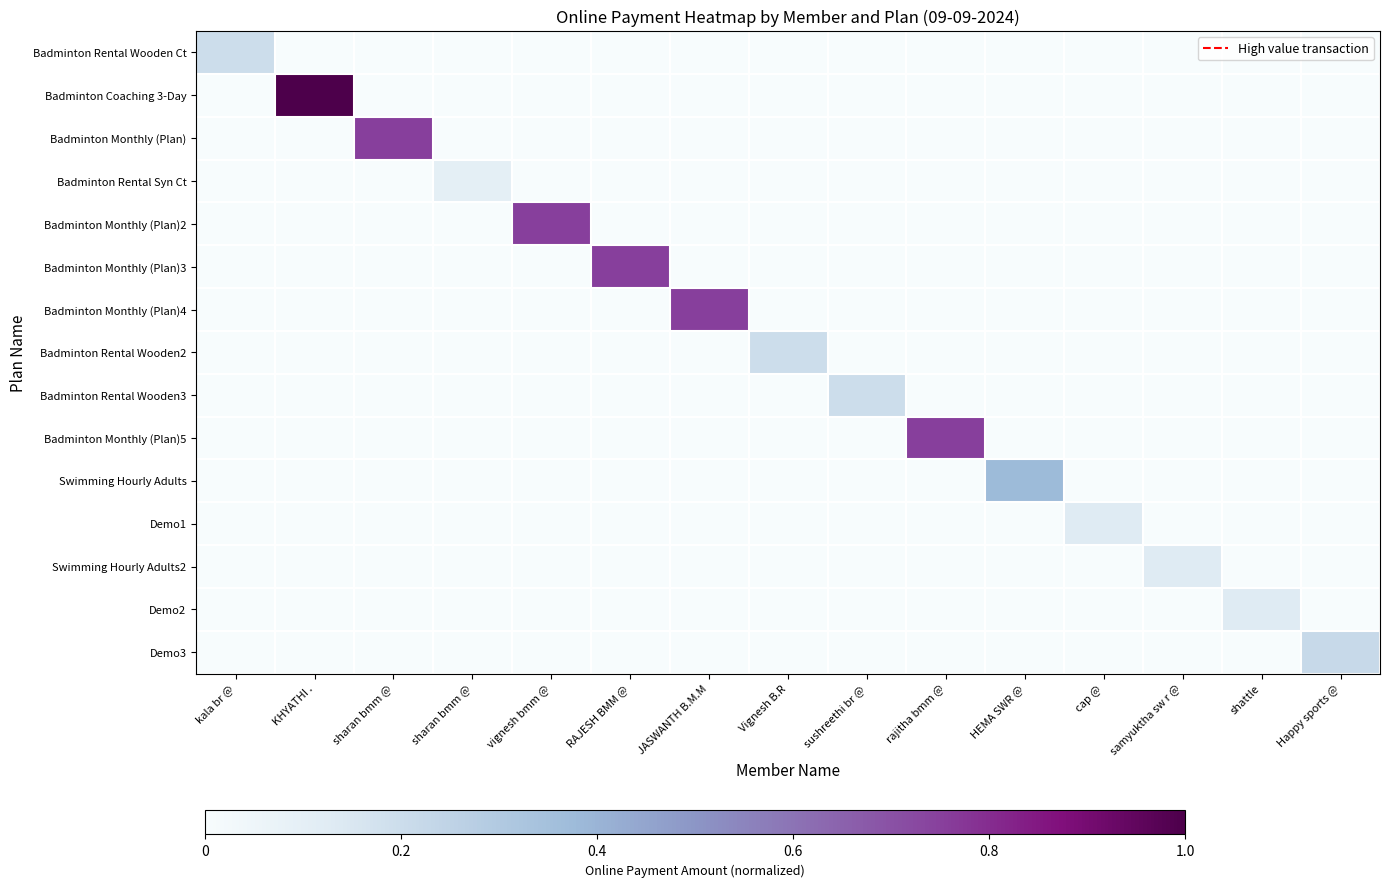

How many distinct data groups are displayed?

15